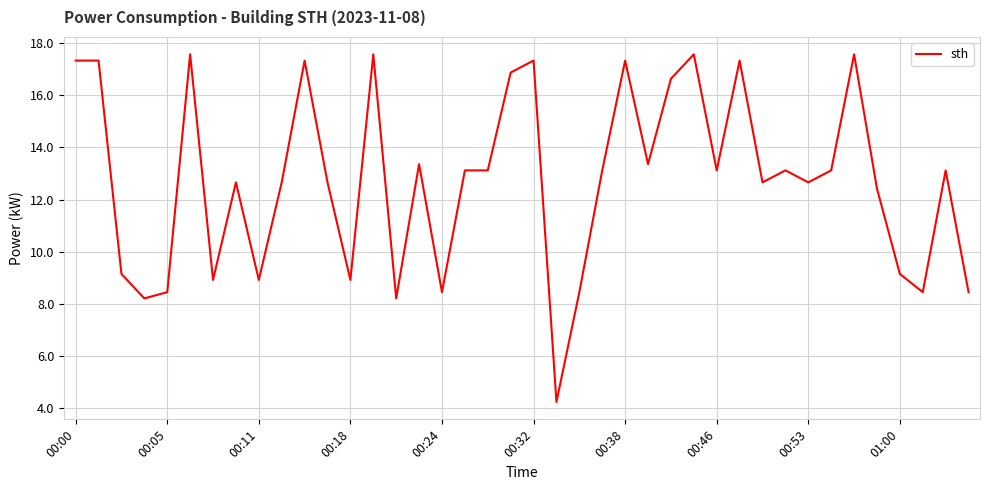

What is the smallest value displayed?

4.2